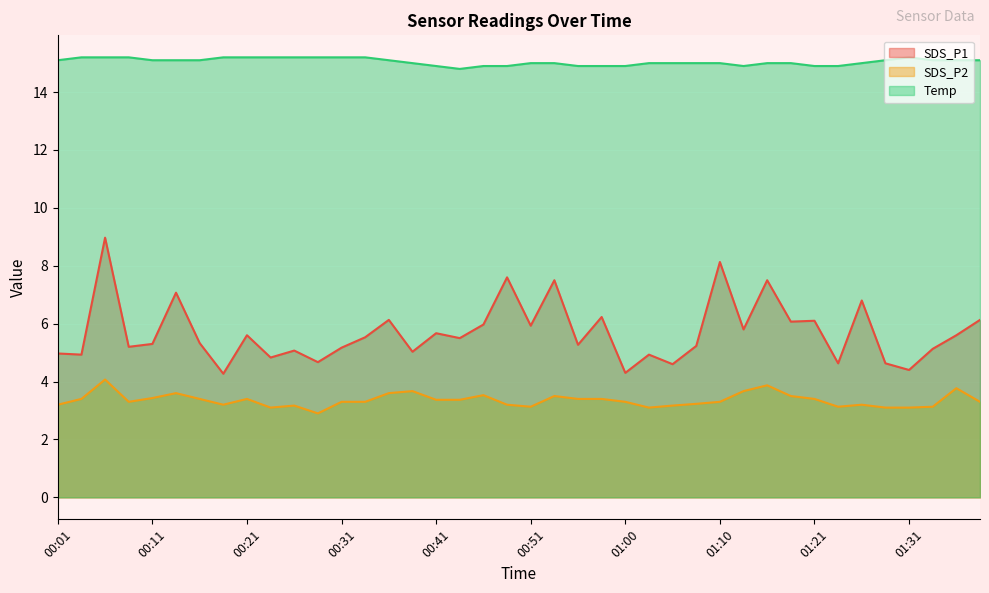

Reading left to right, transcribe all the data shown in this chart.

SDS_P1: 5.0	4.9	9.0	5.2	5.3	7.1	5.3	4.3	5.6	4.8	5.1	4.7	5.2	5.5	6.1	5.0	5.7	5.5	6.0	7.6	5.9	7.5	5.3	6.2	4.3	4.9	4.6	5.2	8.1	5.8	7.5	6.1	6.1	4.6	6.8	4.6	4.4	5.1	5.6	6.1
SDS_P2: 3.2	3.4	4.1	3.3	3.4	3.6	3.4	3.2	3.4	3.1	3.2	2.9	3.3	3.3	3.6	3.7	3.4	3.4	3.5	3.2	3.1	3.5	3.4	3.4	3.3	3.1	3.2	3.2	3.3	3.7	3.9	3.5	3.4	3.1	3.2	3.1	3.1	3.1	3.8	3.3
Temp: 15.1	15.2	15.2	15.2	15.1	15.1	15.1	15.2	15.2	15.2	15.2	15.2	15.2	15.2	15.1	15.0	14.9	14.8	14.9	14.9	15.0	15.0	14.9	14.9	14.9	15.0	15.0	15.0	15.0	14.9	15.0	15.0	14.9	14.9	15.0	15.1	15.2	15.1	15.1	15.1